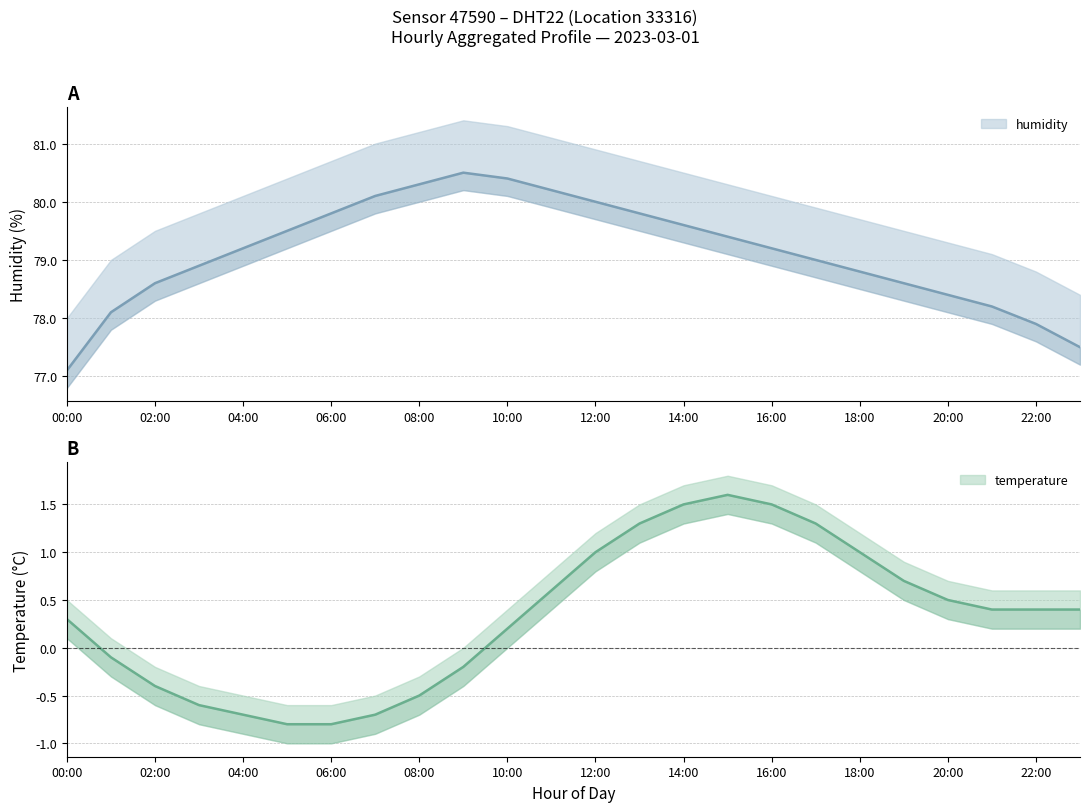

What is the difference between the maximum and second lowest values in the humidity_upper series?

3.0